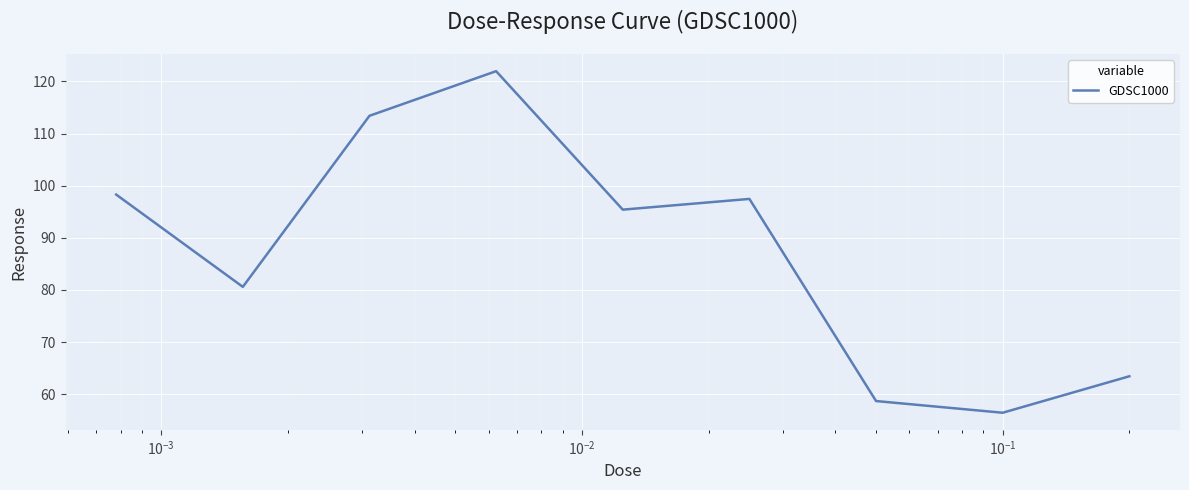

What is the minimum value shown in the chart?

56.4